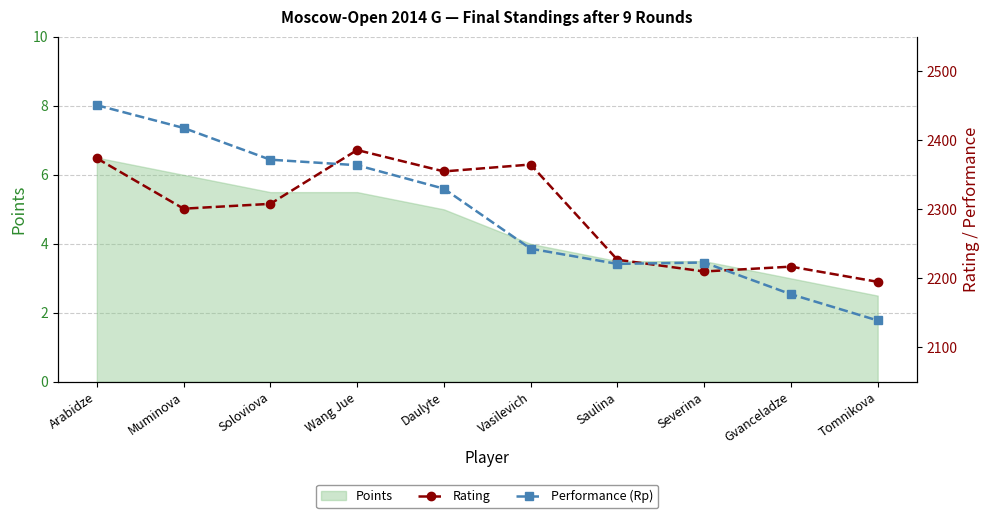

Reading left to right, transcribe all the data shown in this chart.

Rating: 2374	2301	2308	2386	2355	2365	2227	2210	2217	2195
Performance (Rp): 2451	2418	2372	2364	2330	2243	2221	2223	2177	2139